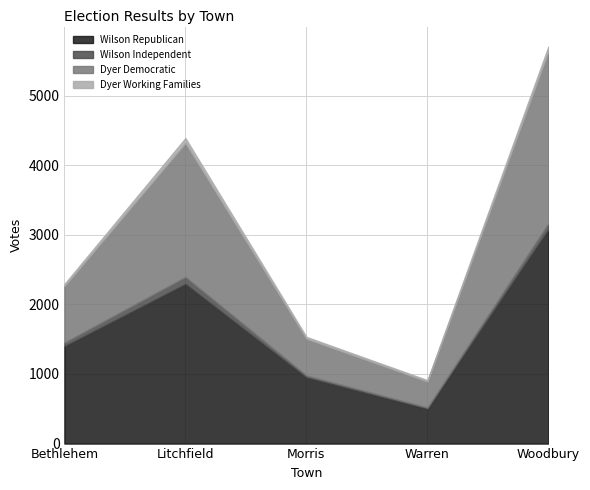

Count the Wilson Republican values in the range 948 to 2291.

3